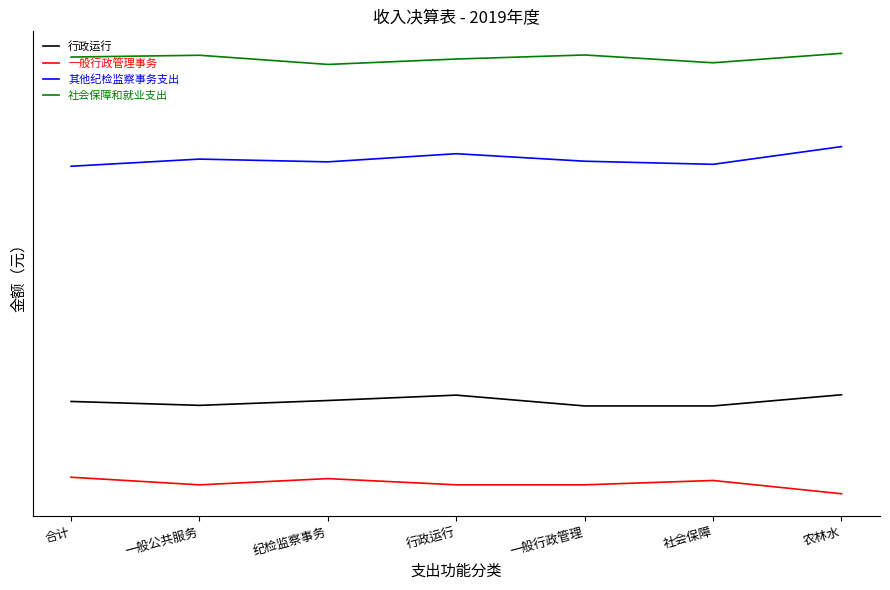

Does the chart have visible grid lines?

No